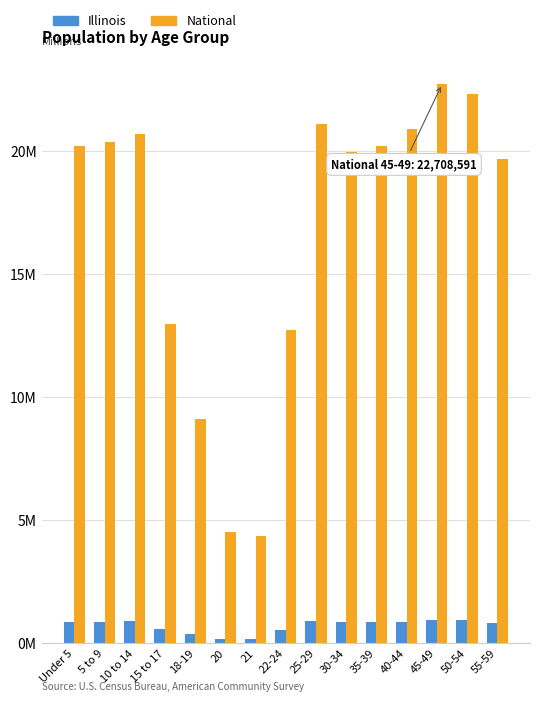

What is the difference between the second highest and second lowest values in the National series?

17.8